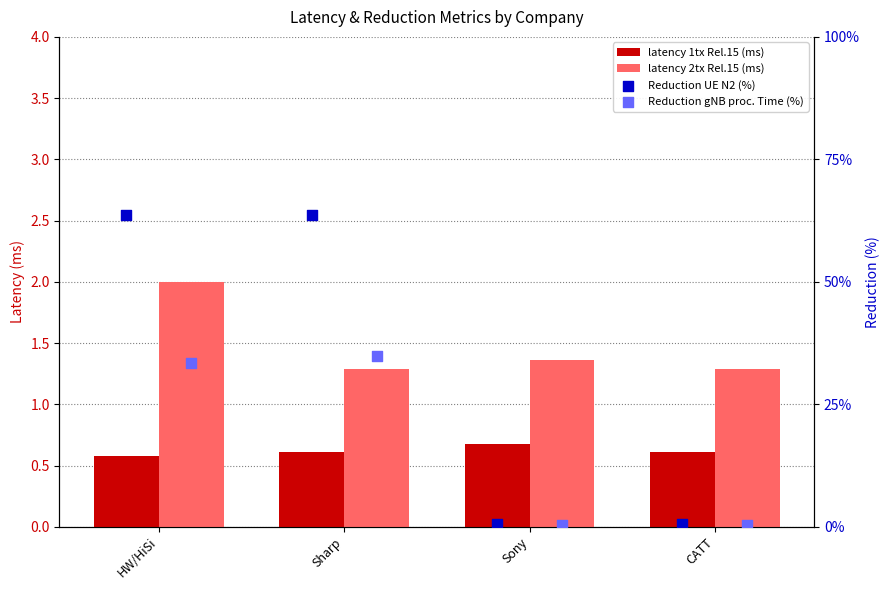

Which series has the largest total across all categories?

Reduction UE N2 (%)